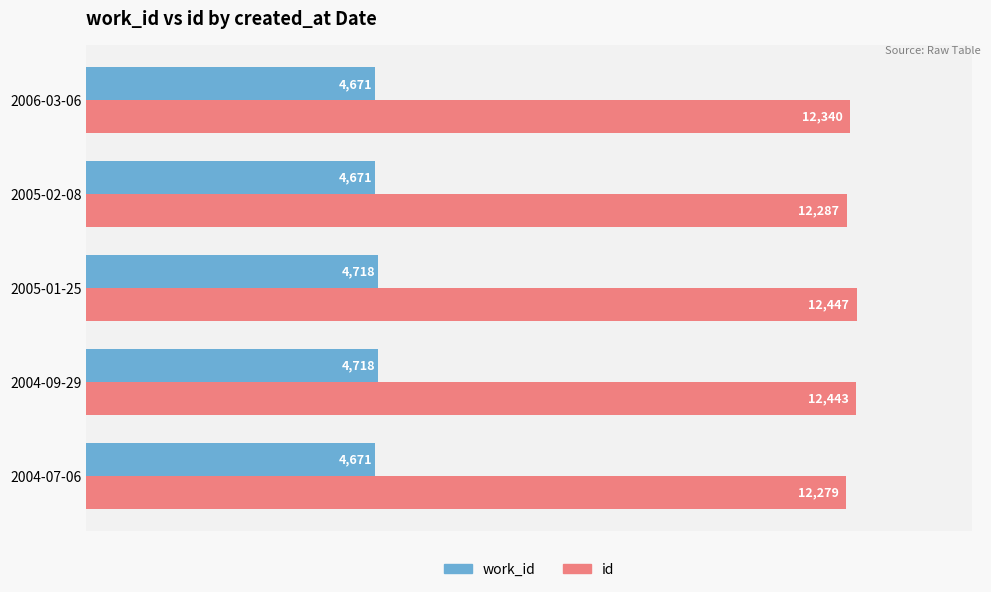

Which series has the largest total across all categories?

id